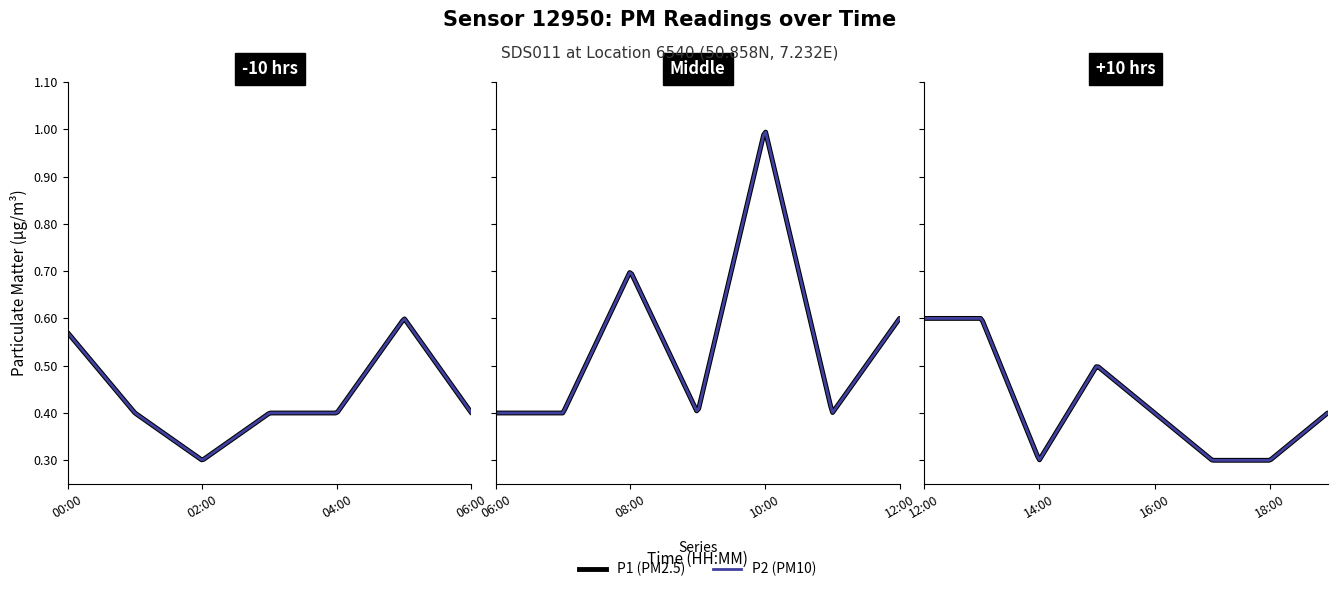

Reading left to right, what are all the values shown in this chart?

P1: 00:00=0.6	01:00=0.4	02:00=0.3	03:00=0.4	04:00=0.4	05:00=0.6	06:00=0.4	07:00=0.4	08:00=0.7	09:00=0.4	10:00=1.0	11:00=0.4	12:00=0.6	13:00=0.6	14:00=0.3	15:00=0.5	16:00=0.4	17:00=0.3	18:00=0.3	19:00=0.4
P2: 00:00=0.6	01:00=0.4	02:00=0.3	03:00=0.4	04:00=0.4	05:00=0.6	06:00=0.4	07:00=0.4	08:00=0.7	09:00=0.4	10:00=1.0	11:00=0.4	12:00=0.6	13:00=0.6	14:00=0.3	15:00=0.5	16:00=0.4	17:00=0.3	18:00=0.3	19:00=0.4